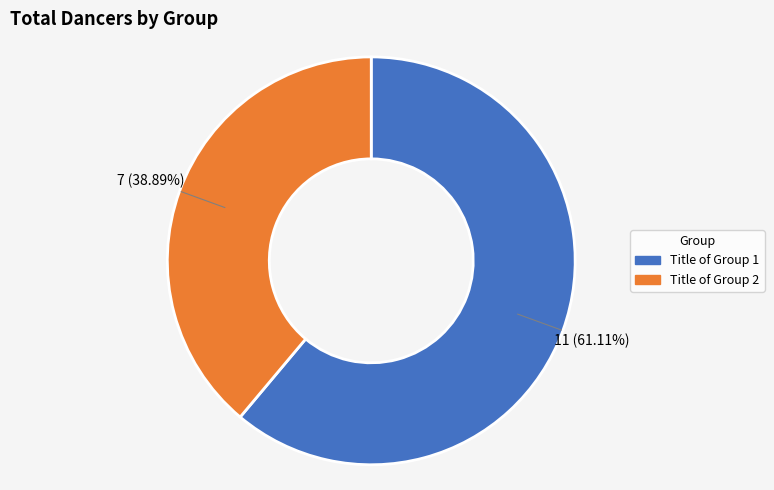

What is the ratio of the value at Title of Group 2 to the value at Title of Group 1?

0.6